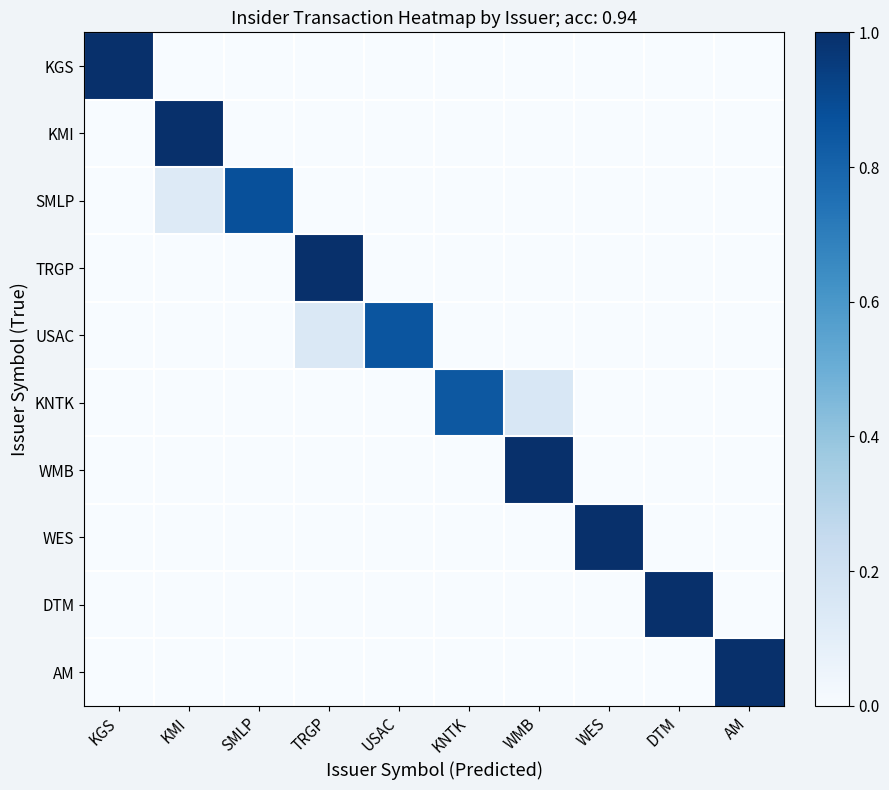

Reading left to right, extract all data points from this chart.

KGS: KGS=1.0	KMI=0.0	SMLP=0.0	TRGP=0.0	USAC=0.0	KNTK=0.0	WMB=0.0	WES=0.0	DTM=0.0	AM=0.0
KMI: KGS=0.0	KMI=1.0	SMLP=0.0	TRGP=0.0	USAC=0.0	KNTK=0.0	WMB=0.0	WES=0.0	DTM=0.0	AM=0.0
SMLP: KGS=0.0	KMI=0.1	SMLP=0.9	TRGP=0.0	USAC=0.0	KNTK=0.0	WMB=0.0	WES=0.0	DTM=0.0	AM=0.0
TRGP: KGS=0.0	KMI=0.0	SMLP=0.0	TRGP=1.0	USAC=0.0	KNTK=0.0	WMB=0.0	WES=0.0	DTM=0.0	AM=0.0
USAC: KGS=0.0	KMI=0.0	SMLP=0.0	TRGP=0.1	USAC=0.9	KNTK=0.0	WMB=0.0	WES=0.0	DTM=0.0	AM=0.0
KNTK: KGS=0.0	KMI=0.0	SMLP=0.0	TRGP=0.0	USAC=0.0	KNTK=0.8	WMB=0.2	WES=0.0	DTM=0.0	AM=0.0
WMB: KGS=0.0	KMI=0.0	SMLP=0.0	TRGP=0.0	USAC=0.0	KNTK=0.0	WMB=1.0	WES=0.0	DTM=0.0	AM=0.0
WES: KGS=0.0	KMI=0.0	SMLP=0.0	TRGP=0.0	USAC=0.0	KNTK=0.0	WMB=0.0	WES=1.0	DTM=0.0	AM=0.0
DTM: KGS=0.0	KMI=0.0	SMLP=0.0	TRGP=0.0	USAC=0.0	KNTK=0.0	WMB=0.0	WES=0.0	DTM=1.0	AM=0.0
AM: KGS=0.0	KMI=0.0	SMLP=0.0	TRGP=0.0	USAC=0.0	KNTK=0.0	WMB=0.0	WES=0.0	DTM=0.0	AM=1.0